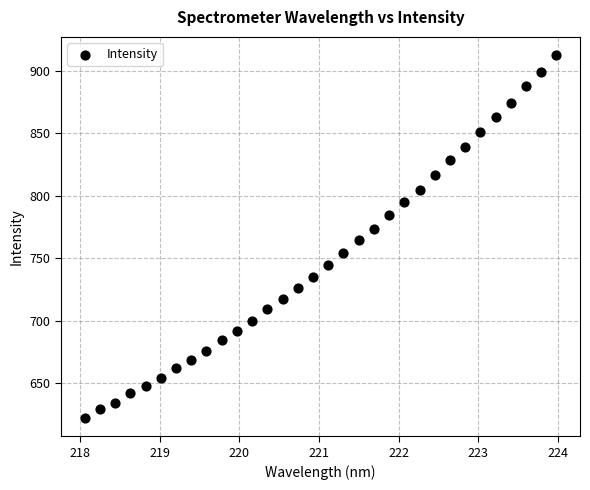

What is the range of X values (max minus min)?

5.9